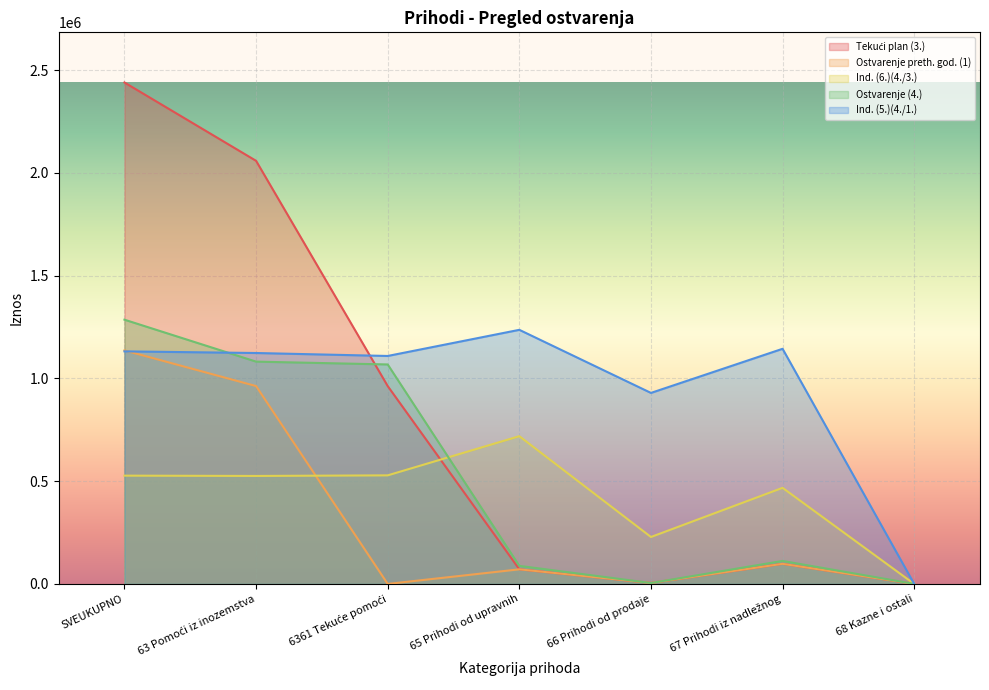

What is the total value across all series at 6361 Tekuće pomoći?

3668115.5